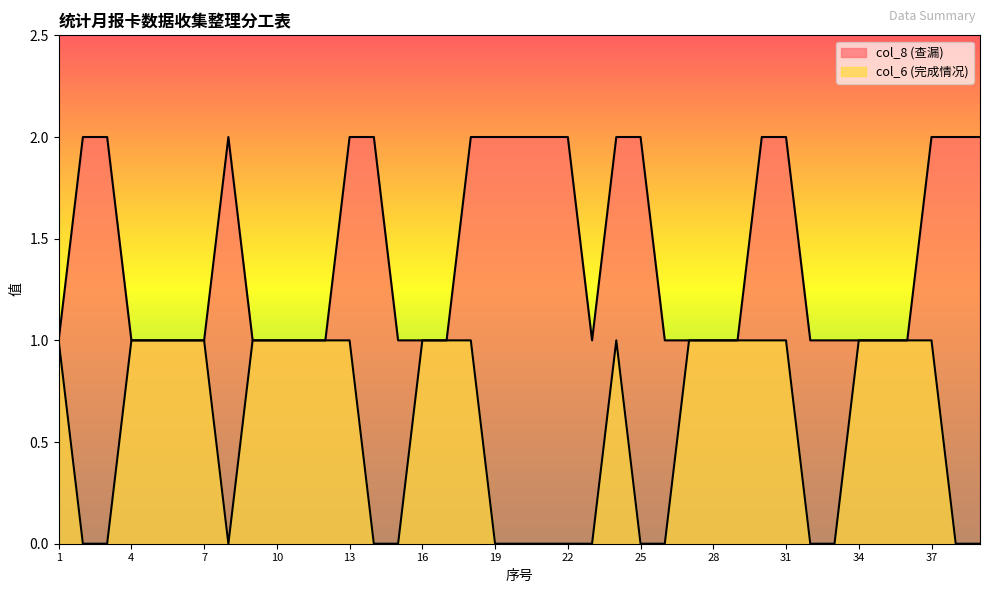

List the series in order of their overall mean, lowest first.

col_6 (完成情况), col_8 (查漏)